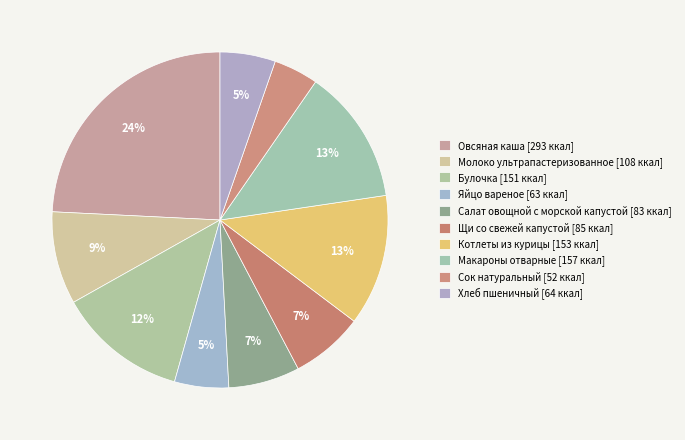

How many segments does this pie chart have?

10